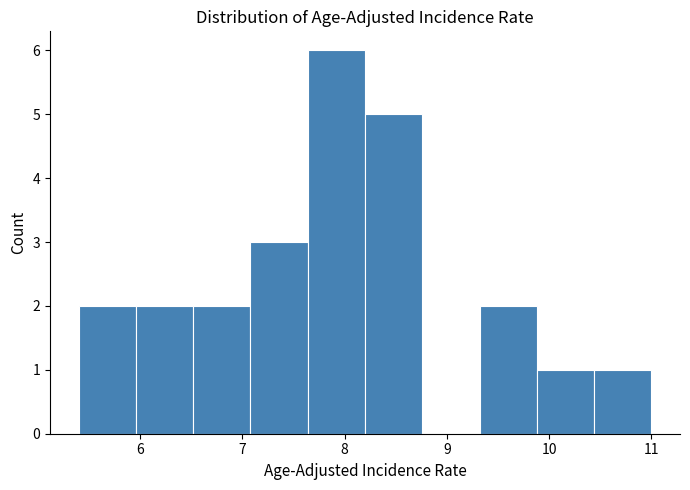

What is the height of the bar covering 5.40 to 5.96 on the x-axis? Neither the bar edges nor the heights are printed on the chart, so give them approximately, as read against the axes.

2